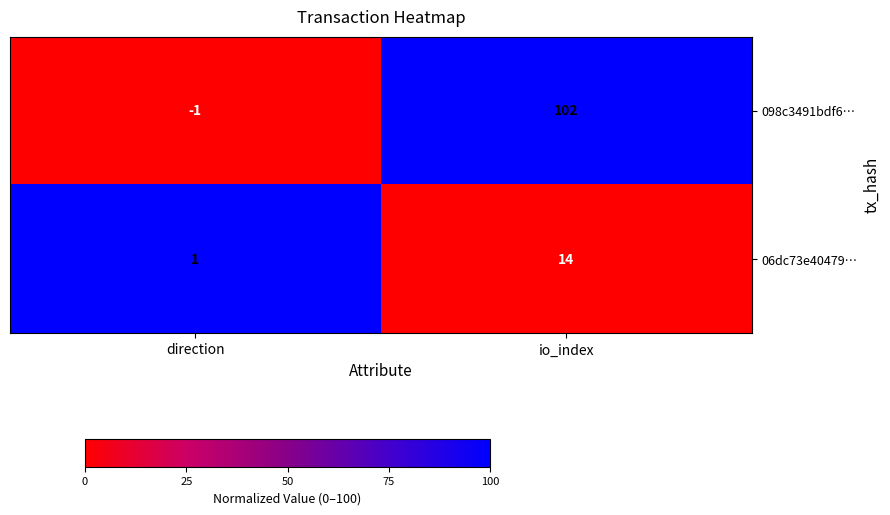

At how many categories does at least one series exceed 93?

1